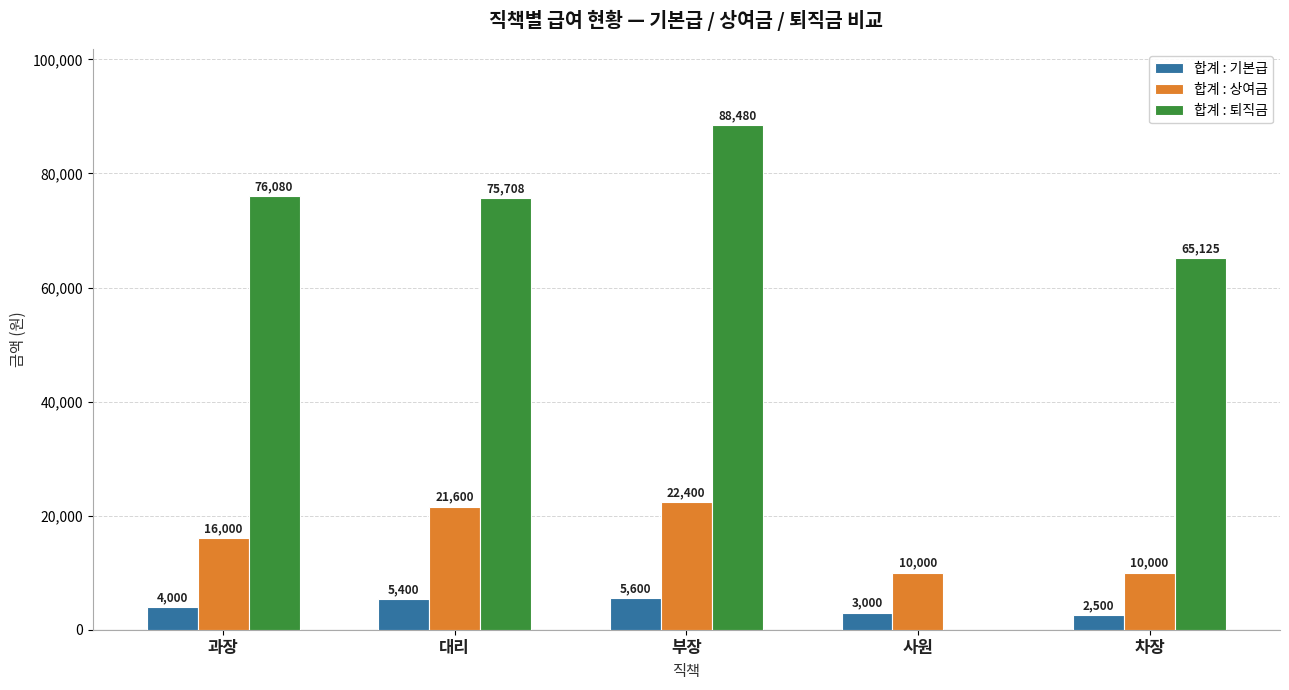

Where does the 합계 : 퇴직금 series first go above 75708?

과장